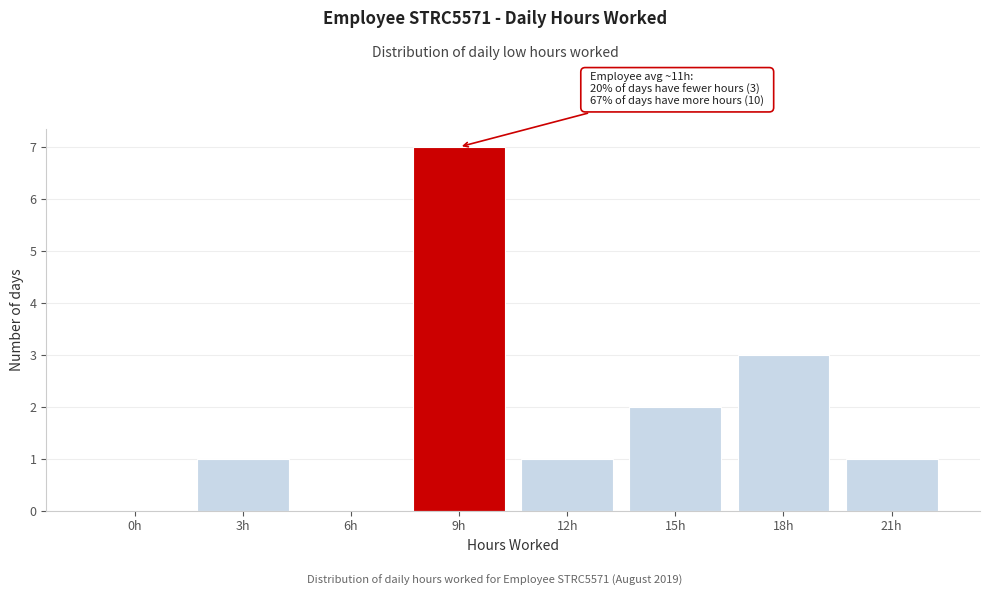

Reading left to right, extract all data points from this chart.

0h=0	3h=1	6h=0	9h=7	12h=1	15h=2	18h=3	21h=1